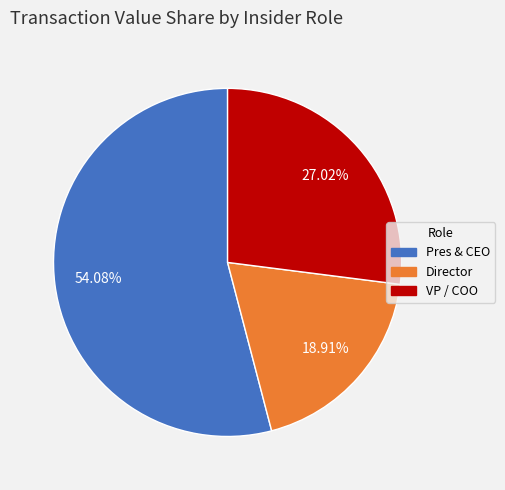

Does any single category account for the majority?

Yes